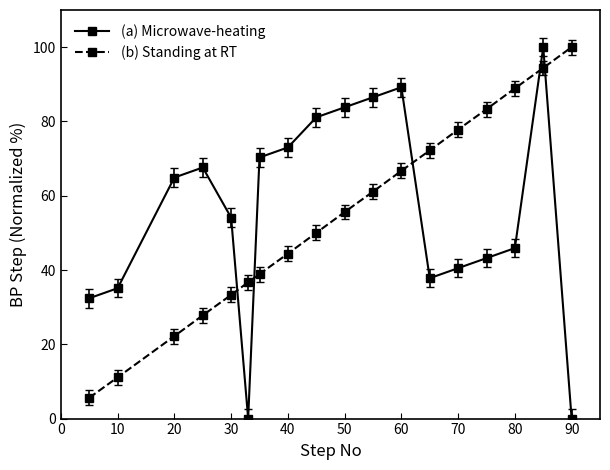

True or false: (b) Standing at RT and (a) Microwave-heating intersect in this chart.

True